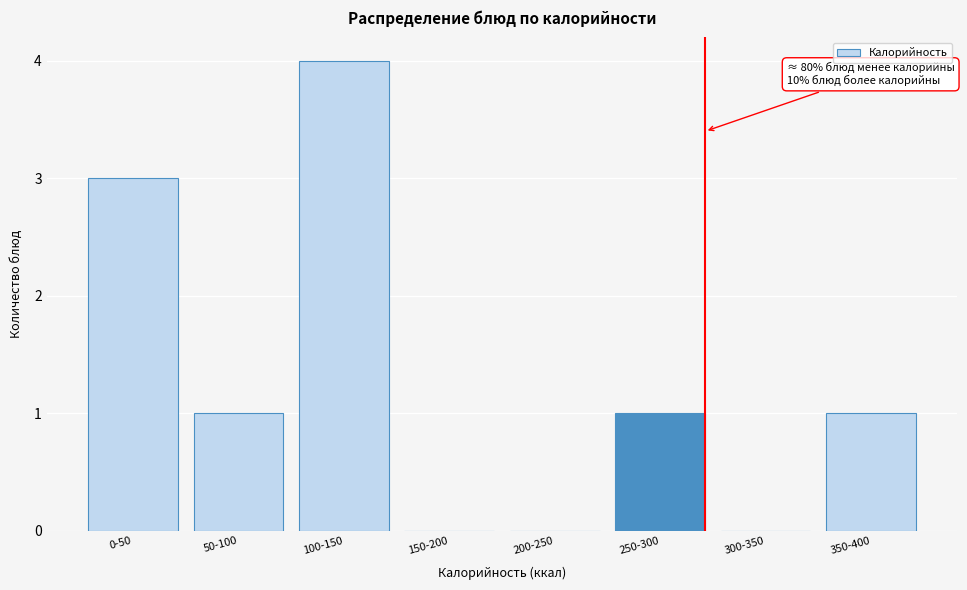

Reading right to left, what are all the values shown in this chart?

350-400=1	300-350=0	250-300=1	200-250=0	150-200=0	100-150=4	50-100=1	0-50=3